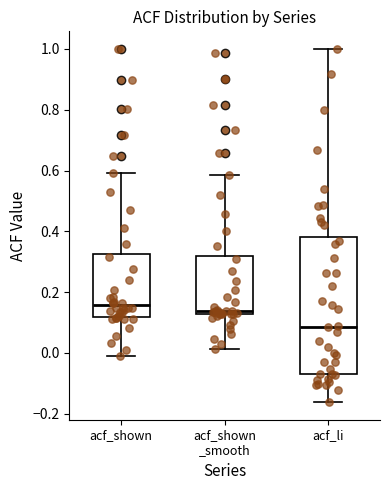

Which box is the tallest, from its lower edge to its upper edge?

acf_li